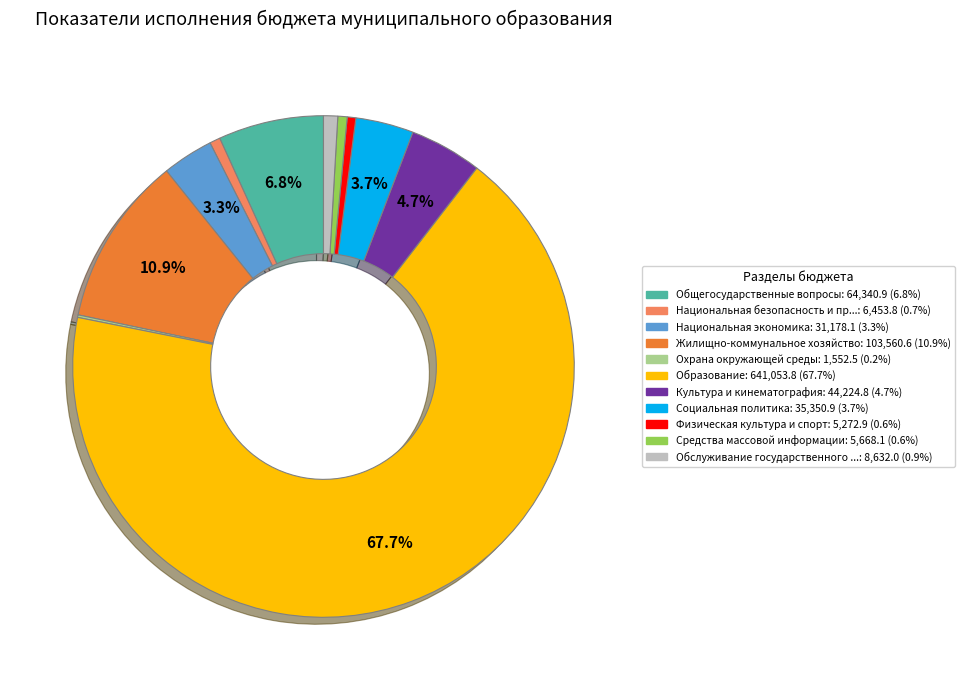

Is there a majority slice in this chart?

Yes